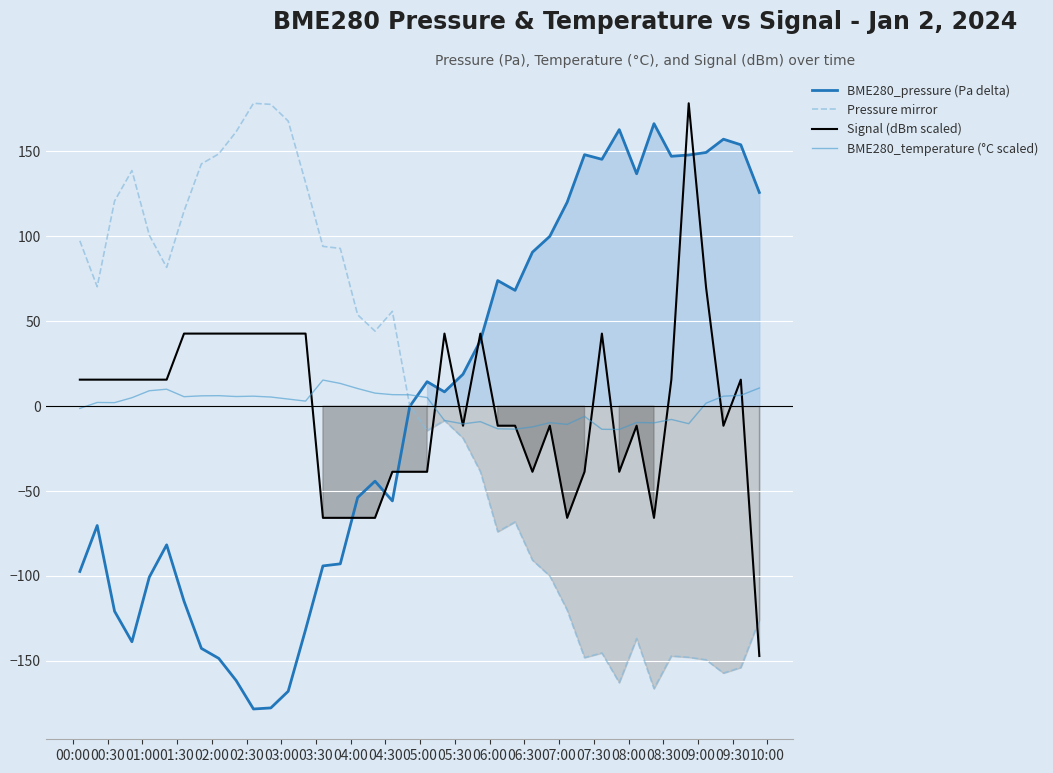

True or false: Signal (dBm scaled) and Pressure mirror cross at least once.

True